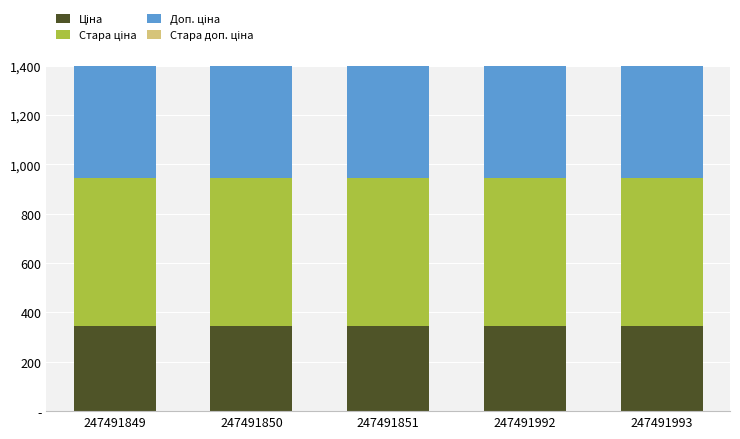

Which category has the lowest value in the Ціна series?

247491849